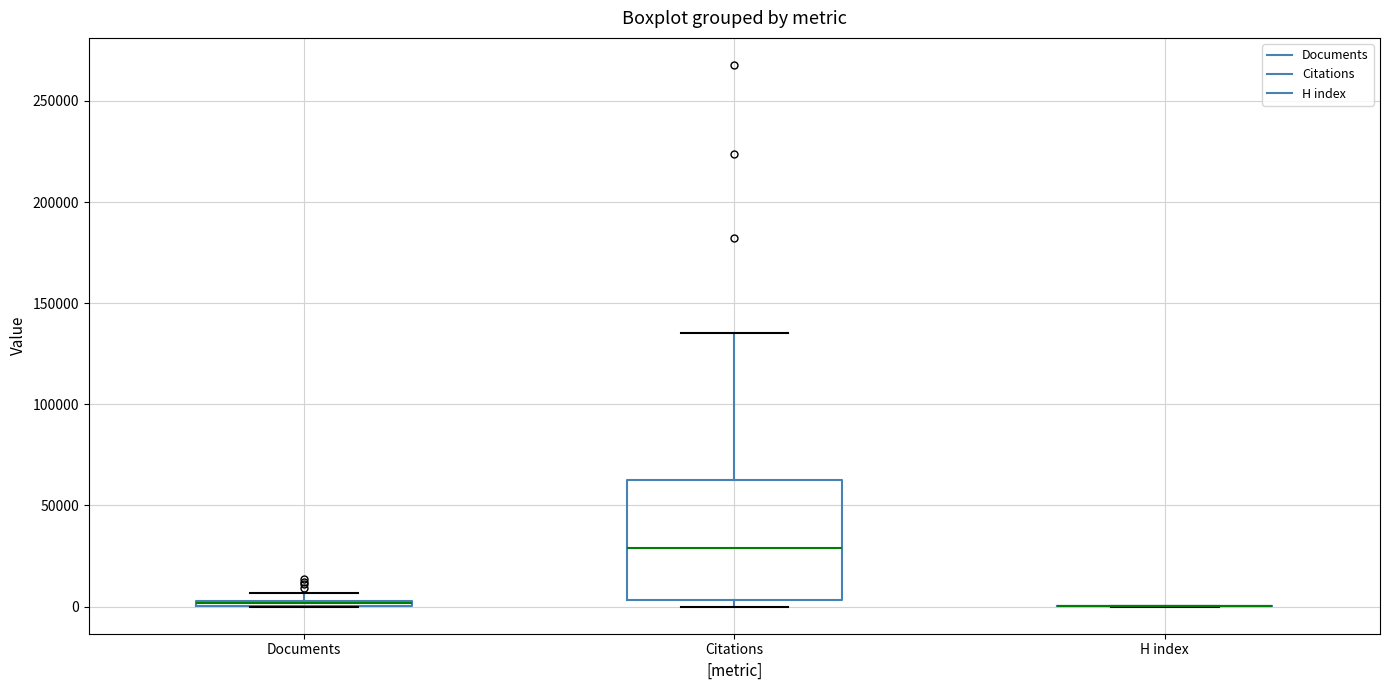

Comparing the boxes themselves (not the whiskers), which one is the tallest?

Citations